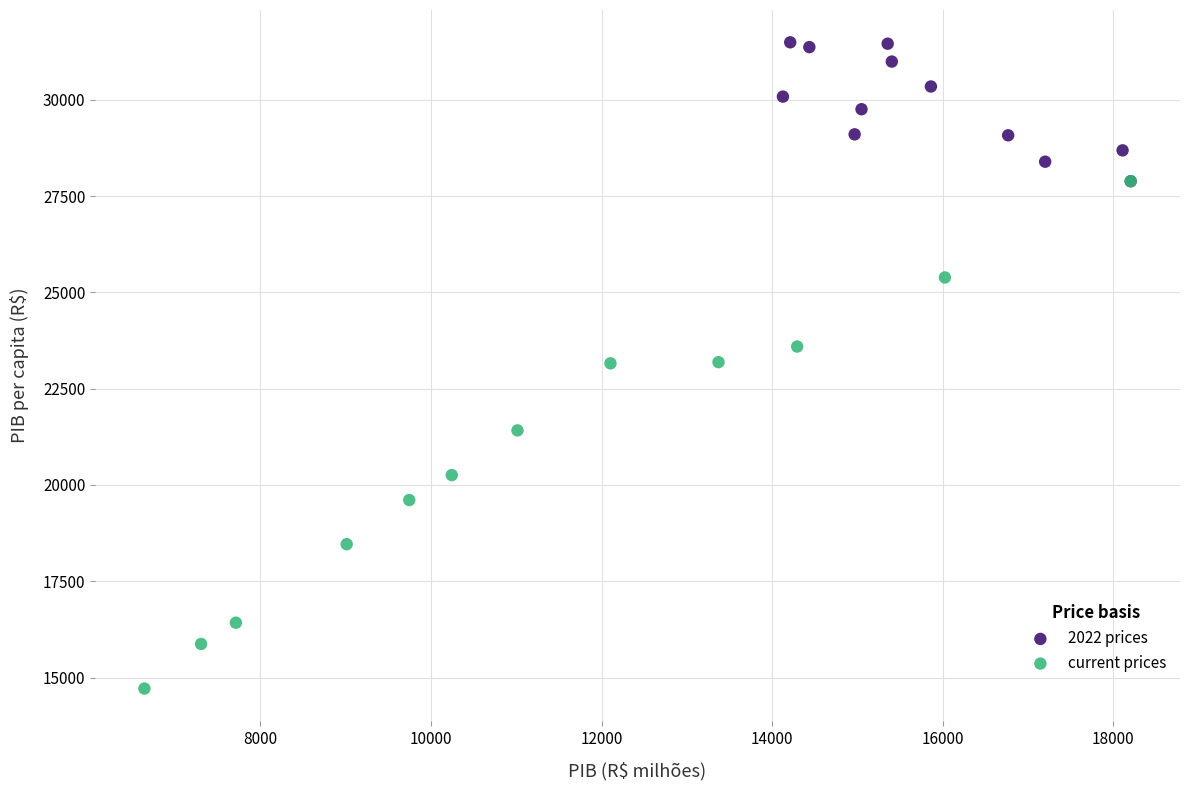

Which series contains the highest Y value?

2022 prices